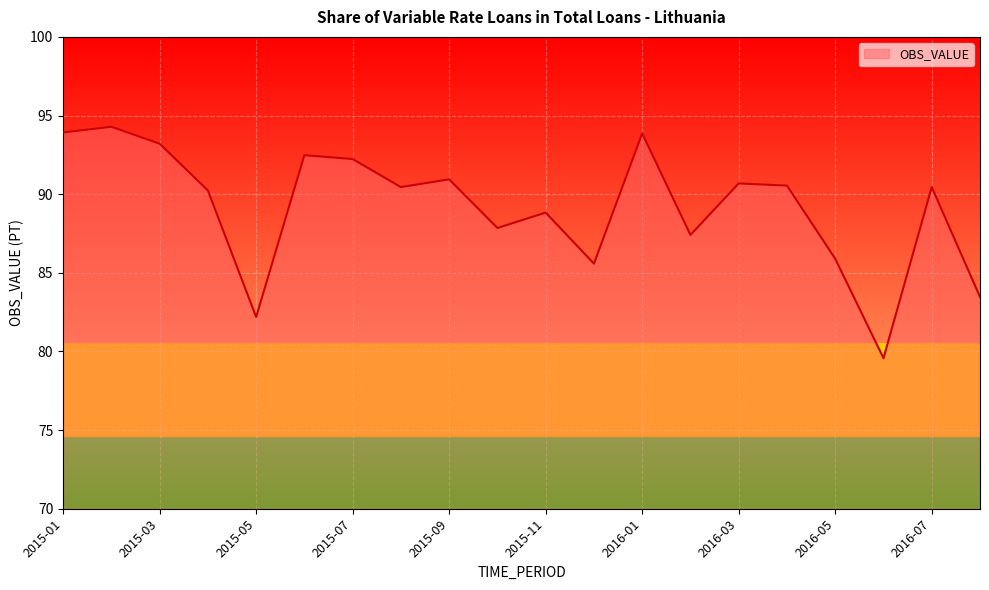

What is the maximum value shown in the chart?

94.3